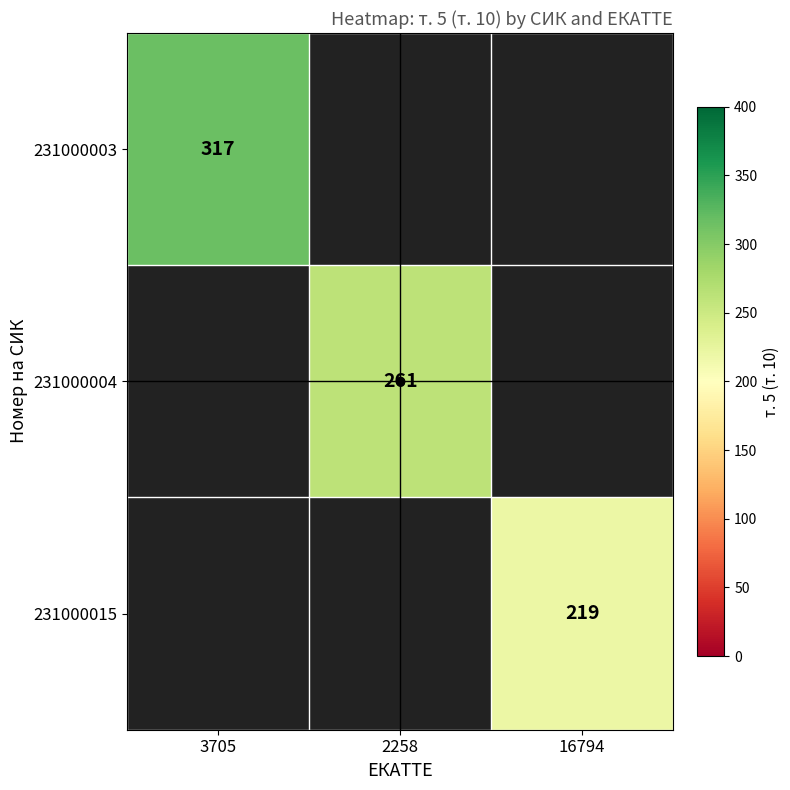

At how many categories does at least one series exceed 237?

2